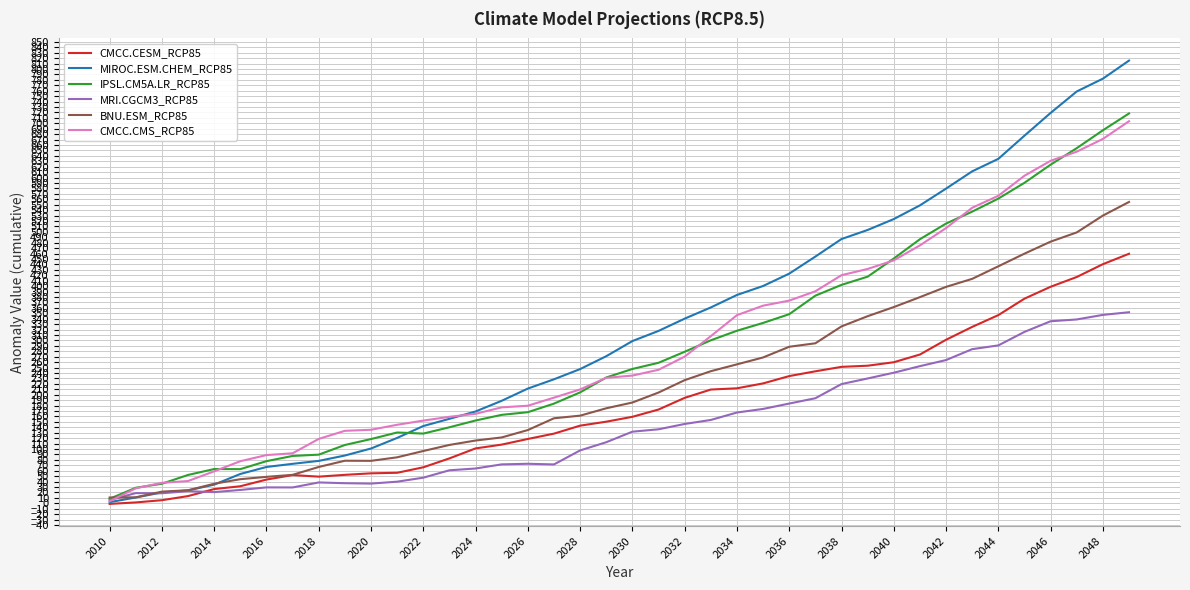

What is the maximum value for MRI.CGCM3_RCP85?

351.9